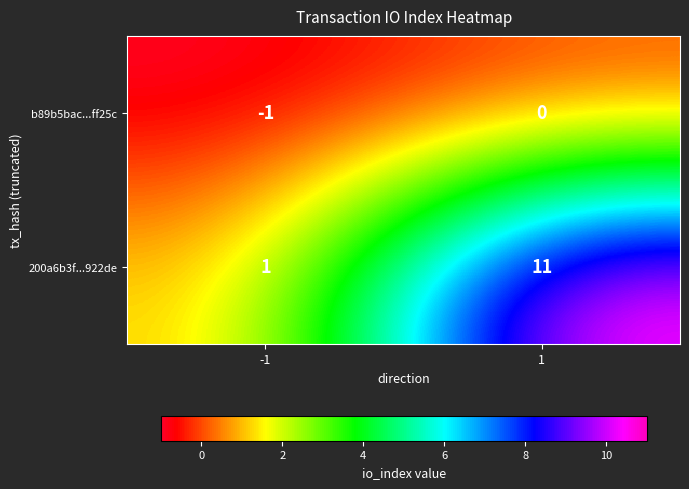

Reading left to right, list all the values displayed in this chart.

b89b5bac...ff25c: -1=-1	1=0
200a6b3f...922de: -1=1	1=11